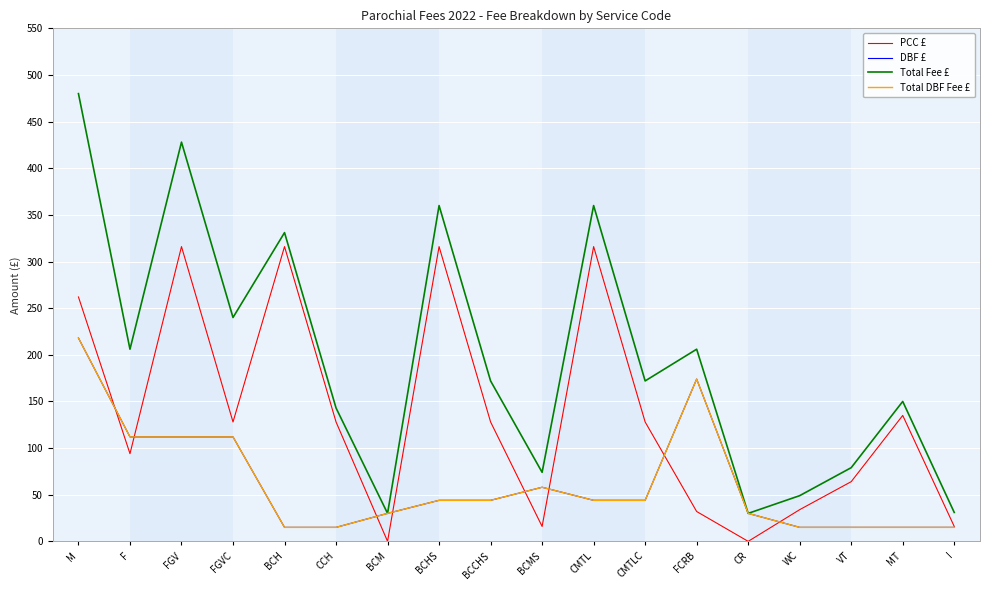

How many lines are shown in the chart?

4